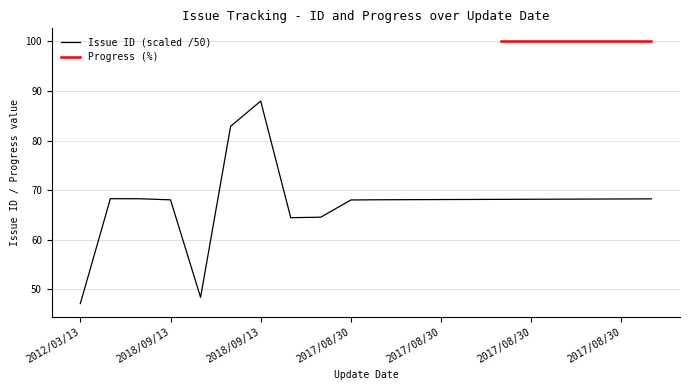

At which category does the chart reach its minimum across all series?

2012/03/13